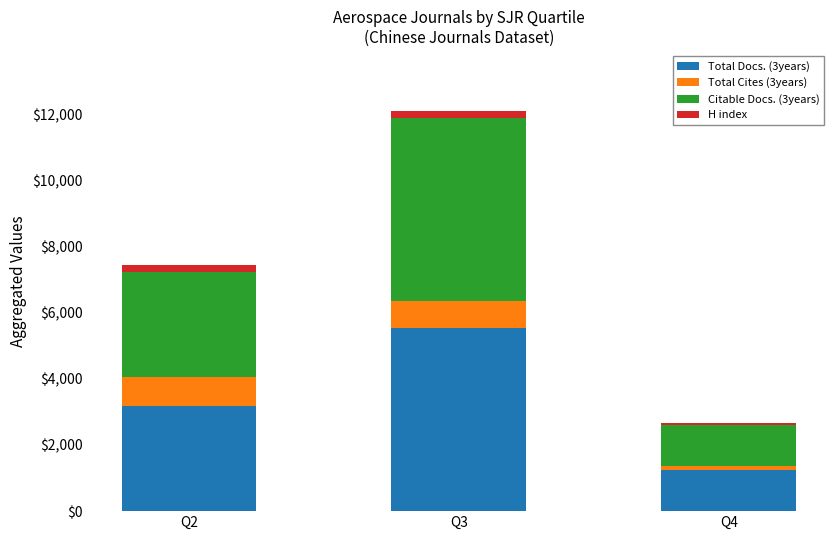

What is the value of the Total Docs. (3years) bar at the 1st from the left?

3170